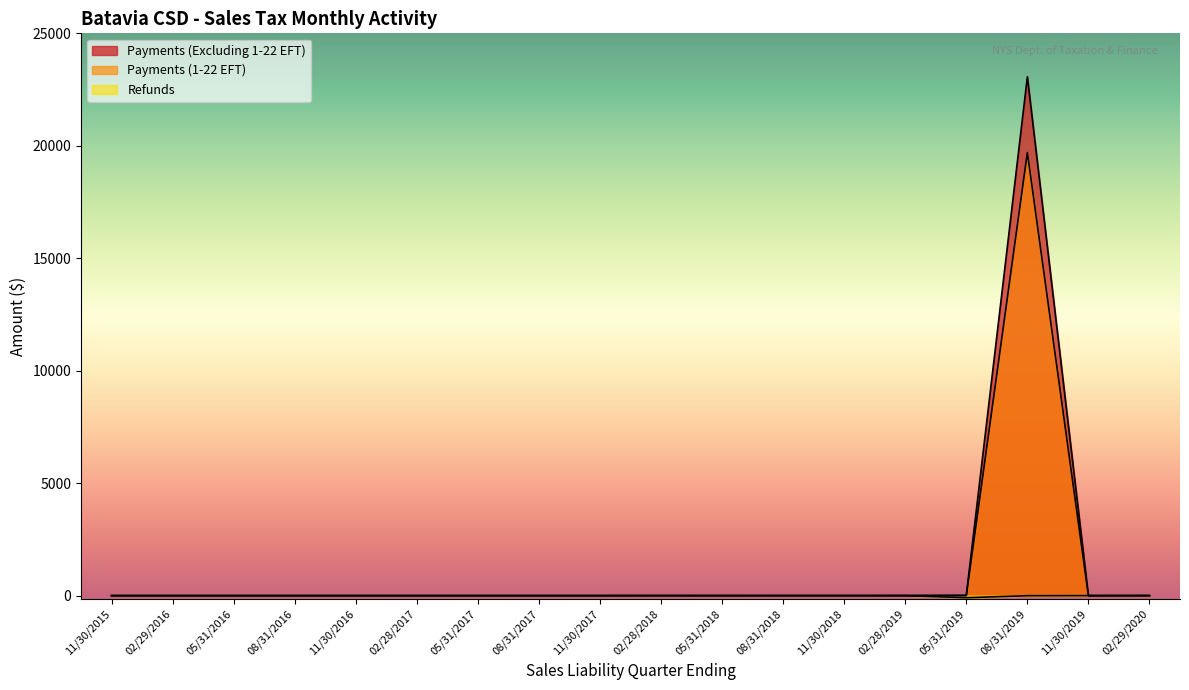

List the series in order of their peak value, highest first.

Payments (Excluding 1-22 EFT), Payments (1-22 EFT), Refunds